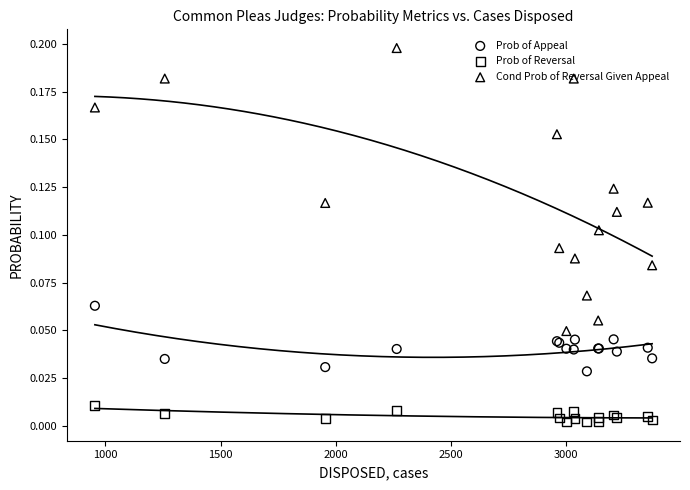

Is the value of Prob of Appeal at 15 greater than the value of Cond Prob of Reversal Given Appeal at 12?

No